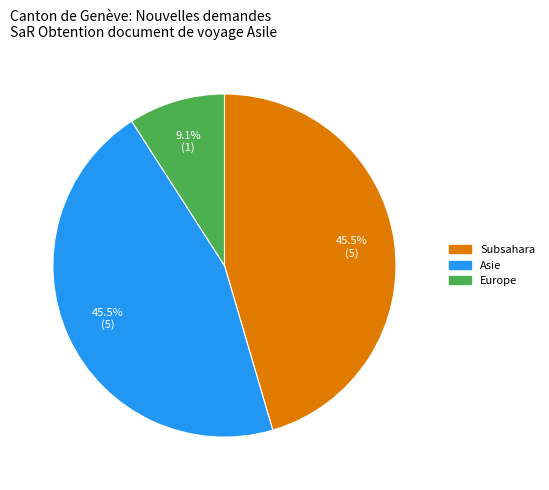

Is there any slice that represents more than half of the pie?

No